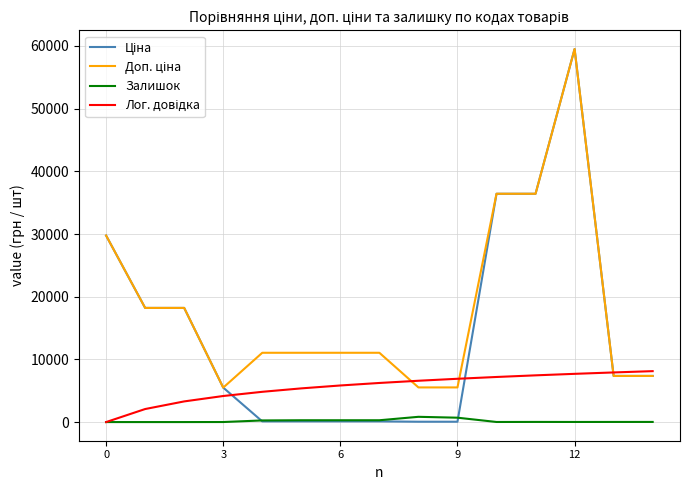

What is the greatest value displayed?

59523.0